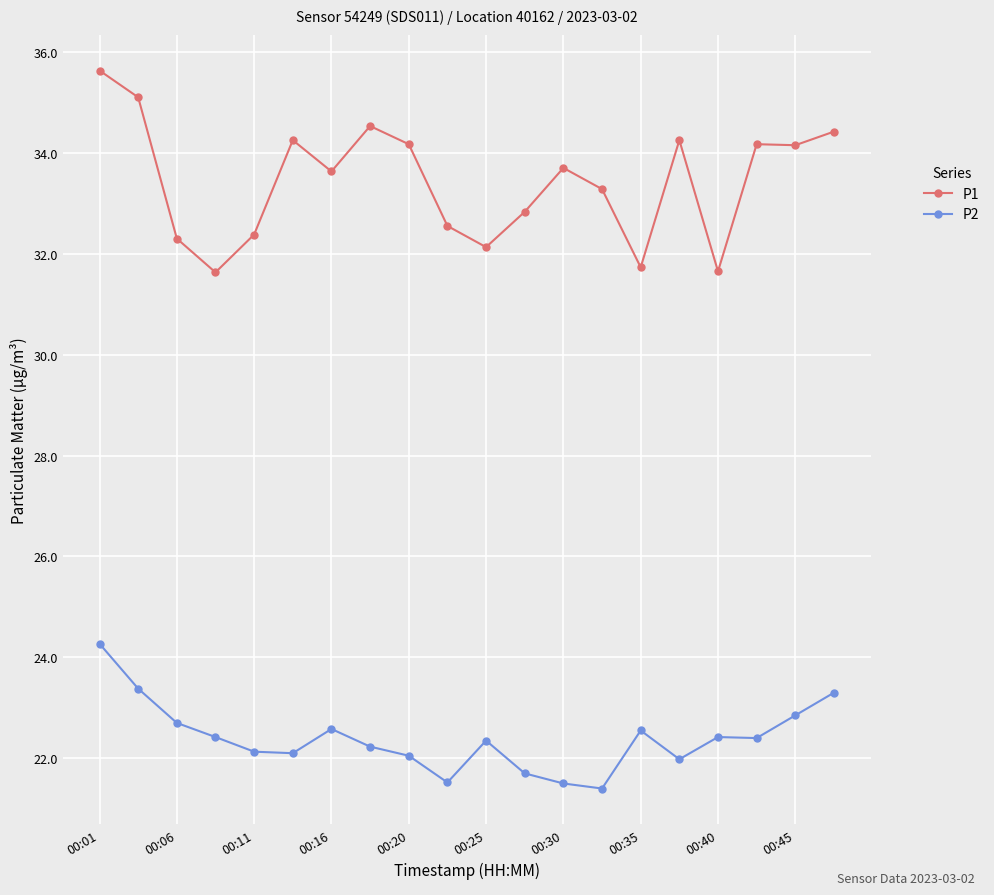

True or false: P2 has more than 2 interior local peaks.

True